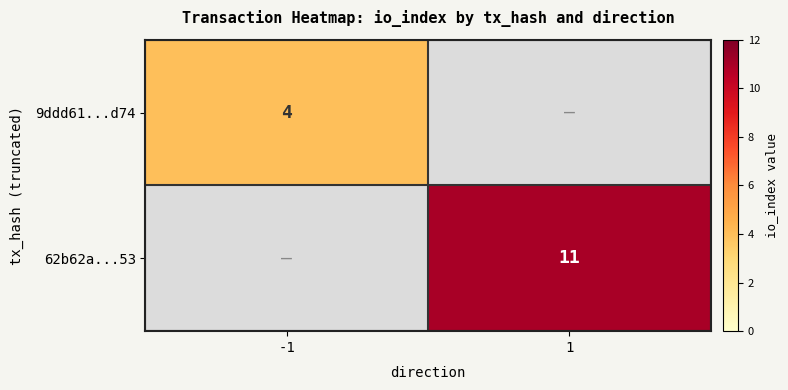

How many categories are shown in the chart?

2